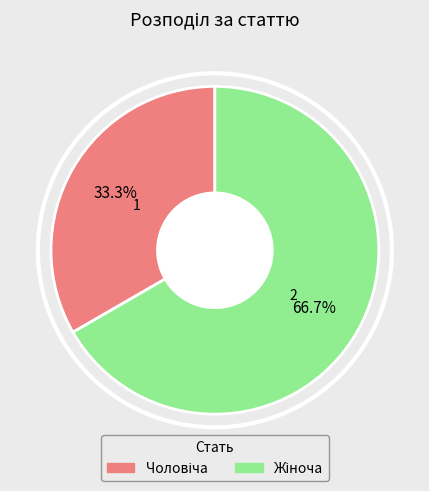

Is there any slice that represents more than half of the pie?

Yes